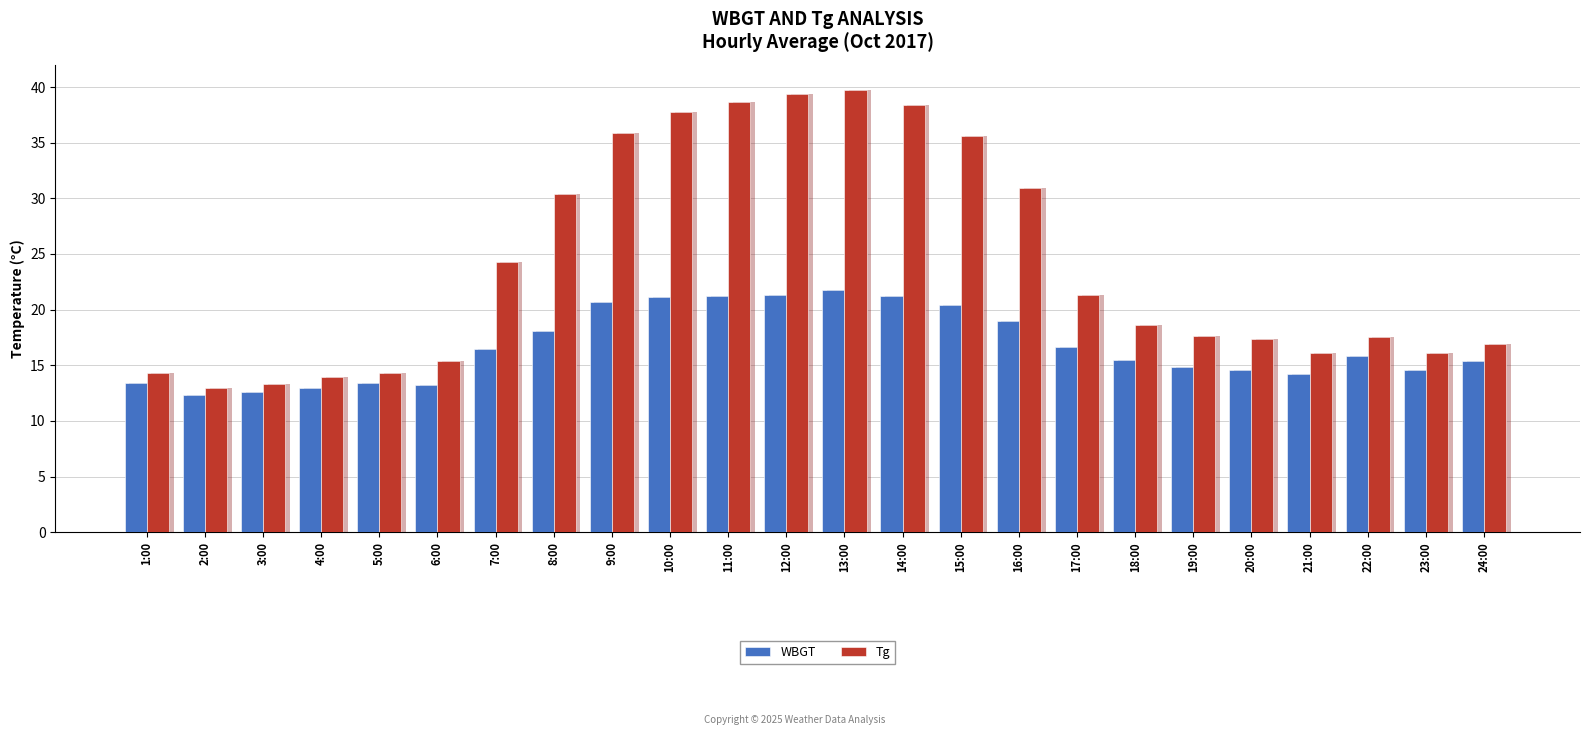

Rank the series by their average value, from highest to lowest.

Tg, WBGT